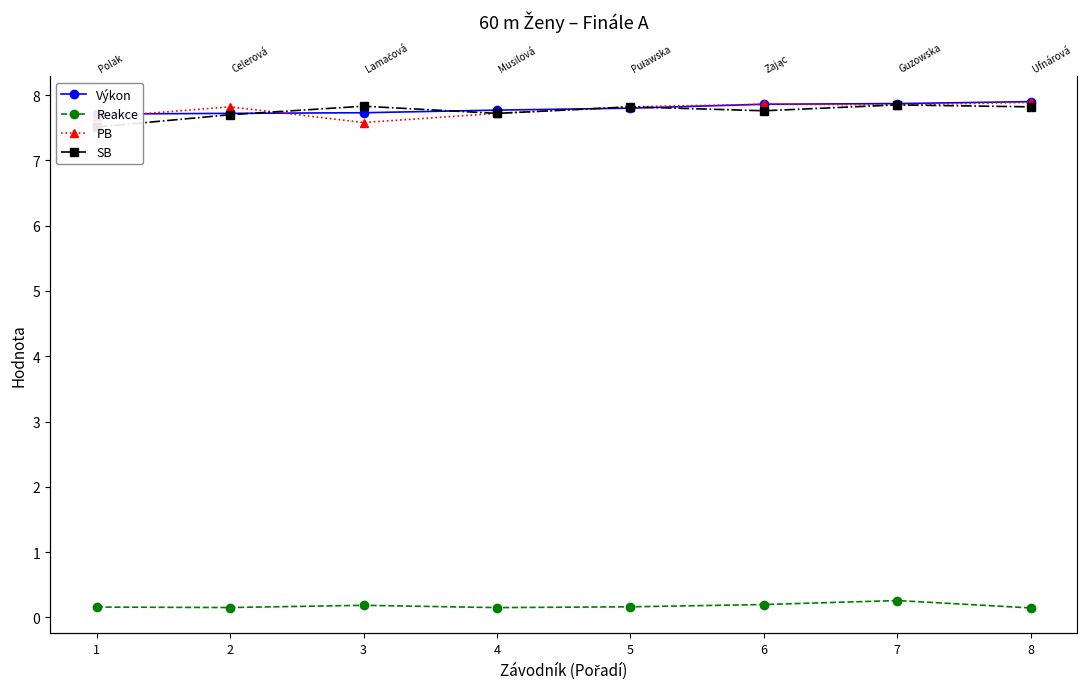

Count the Reakce values in the range 0 to 1.

8